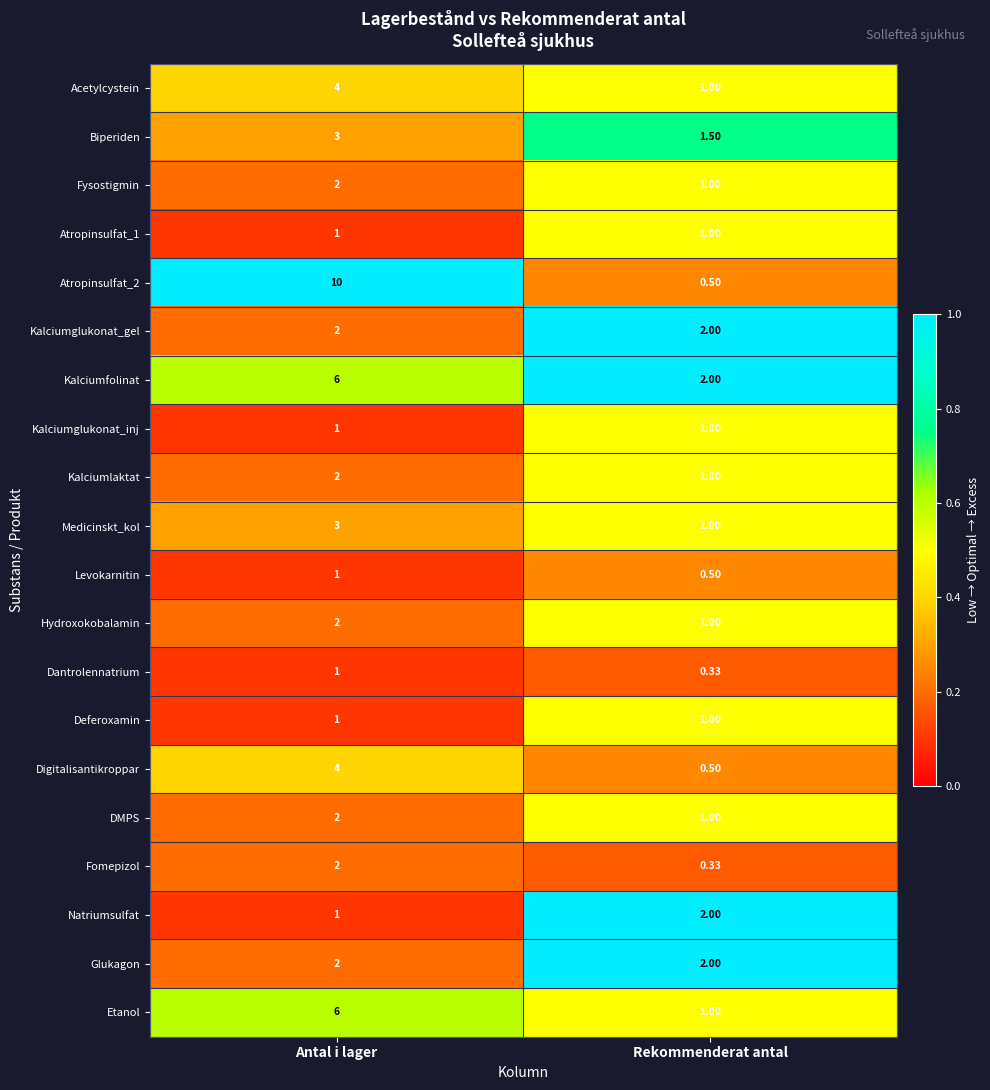

At how many categories does at least one series exceed 0?

2